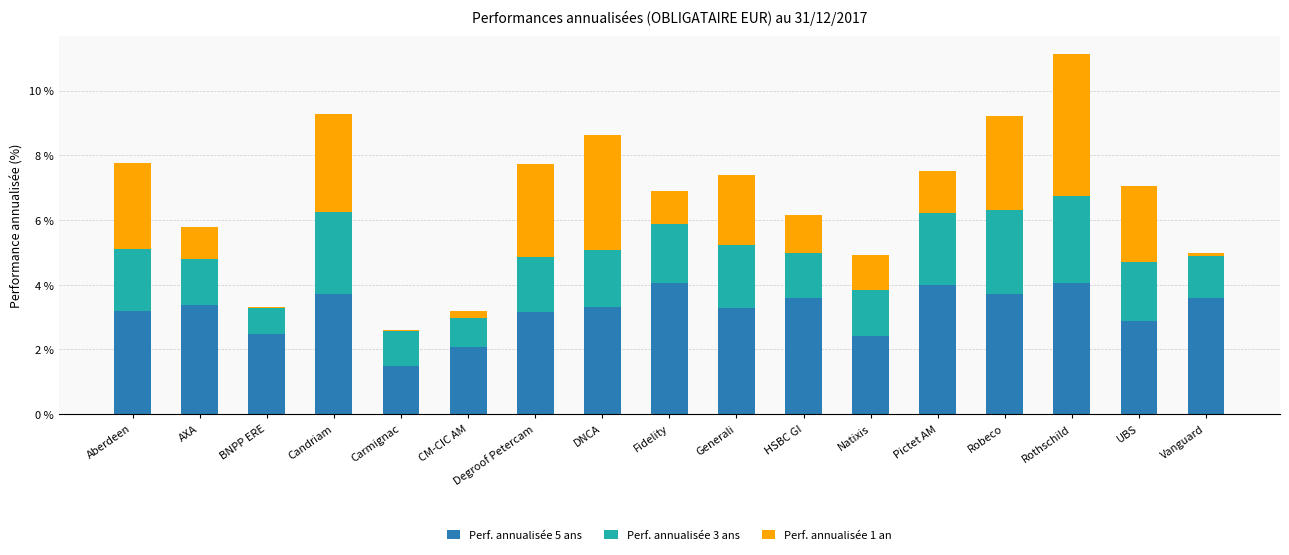

Read the Perf. annualisée 5 ans value at Aberdeen.

3.2